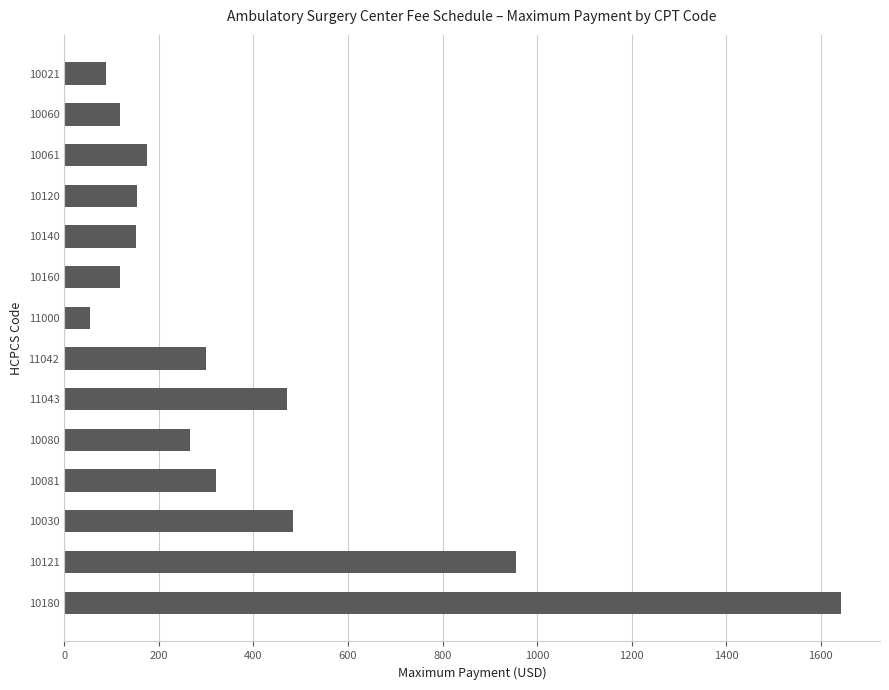

What value does the data have at 10140?

152.4